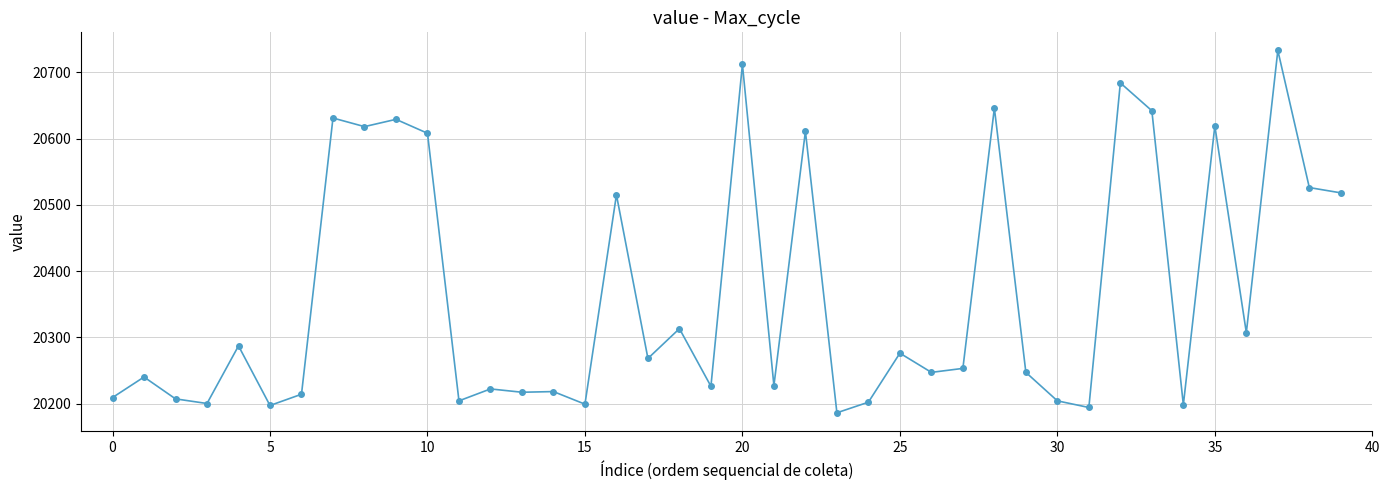

True or false: the data has more than 1 interior local peaks.

True